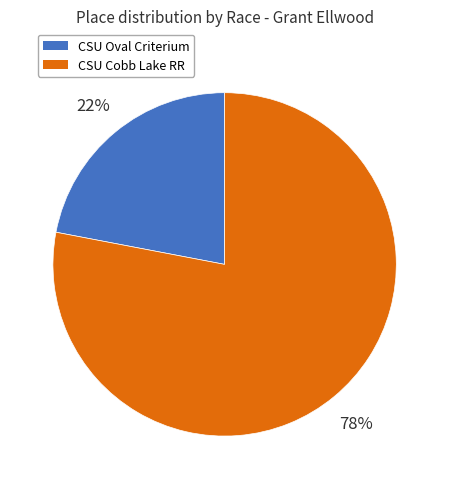

The CSU Cobb Lake RR slice represents 78% of the pie. True or false?

True